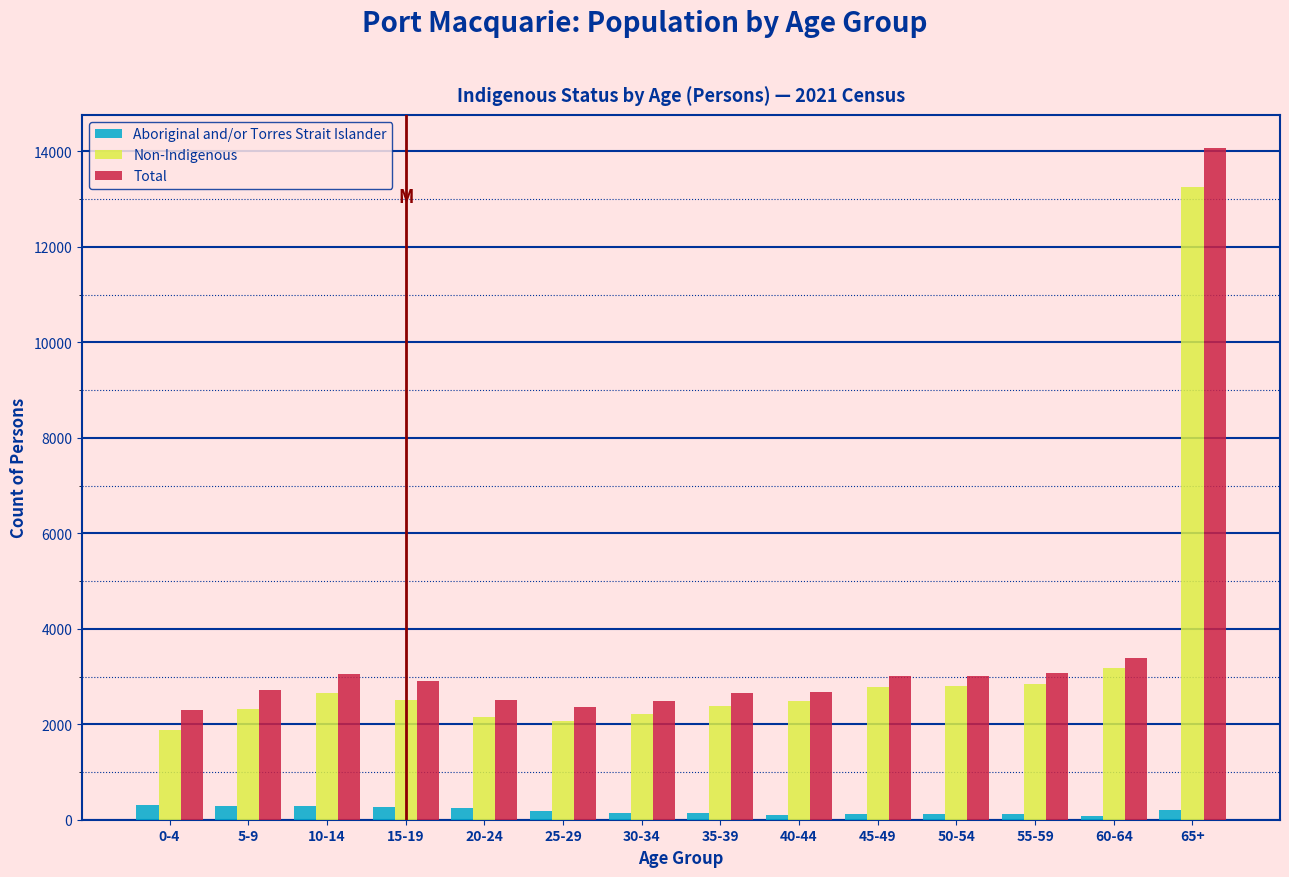

Which series has the largest range (max minus min)?

Total